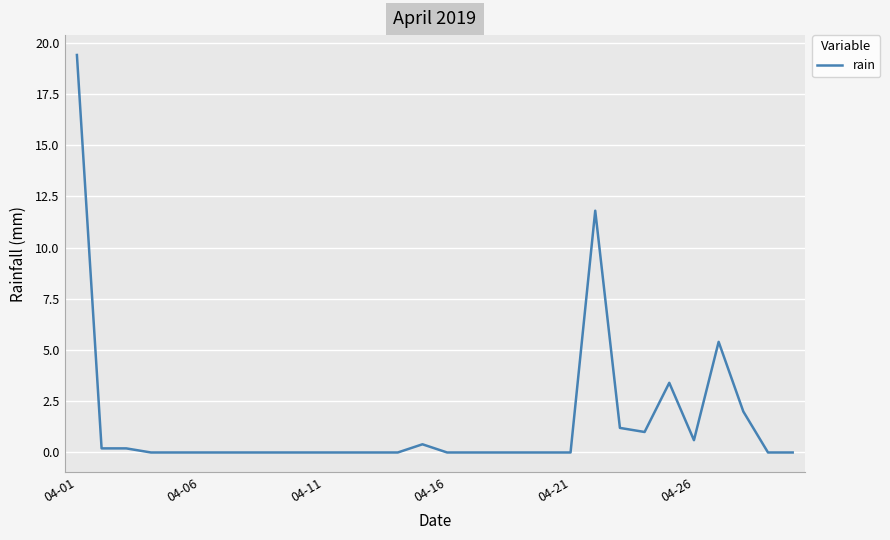

Is this an area chart (filled region under the line)?

No